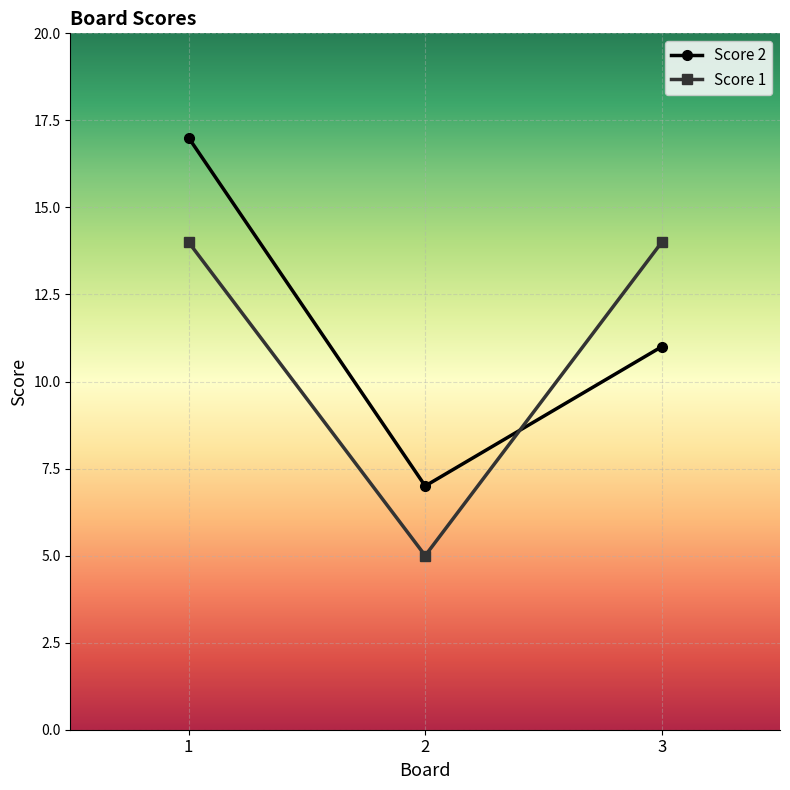

Reading left to right, list all the values displayed in this chart.

Score 2: 17	7	11
Score 1: 14	5	14